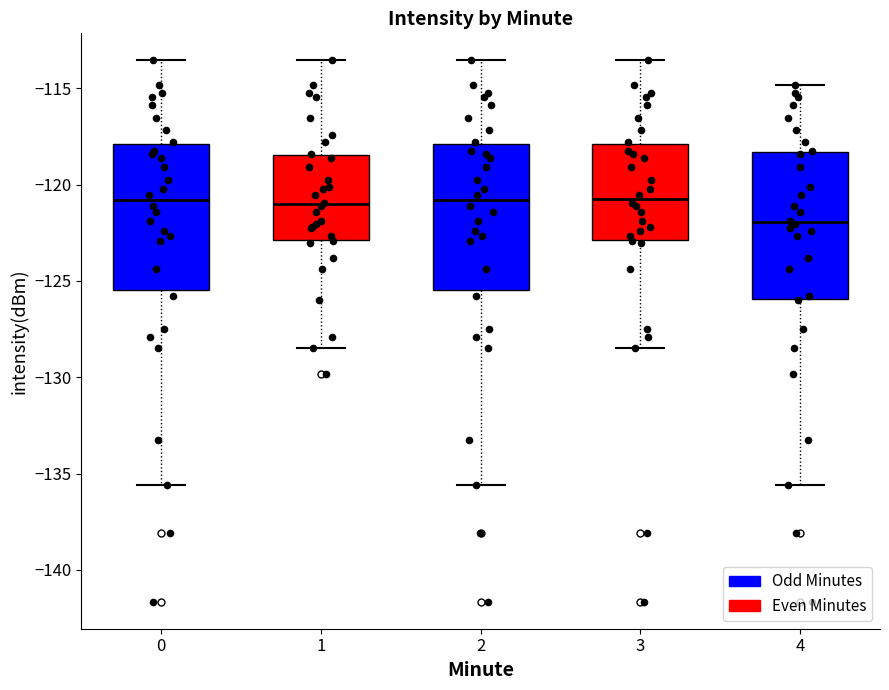

Which box's median line is the lowest?

4